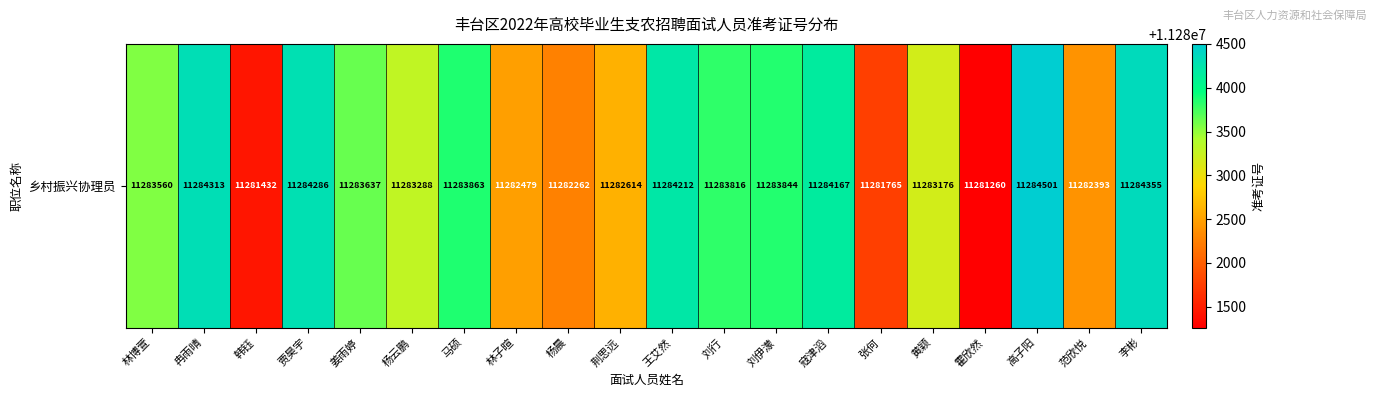

At which label is the value closest to 11282880?

荆思远